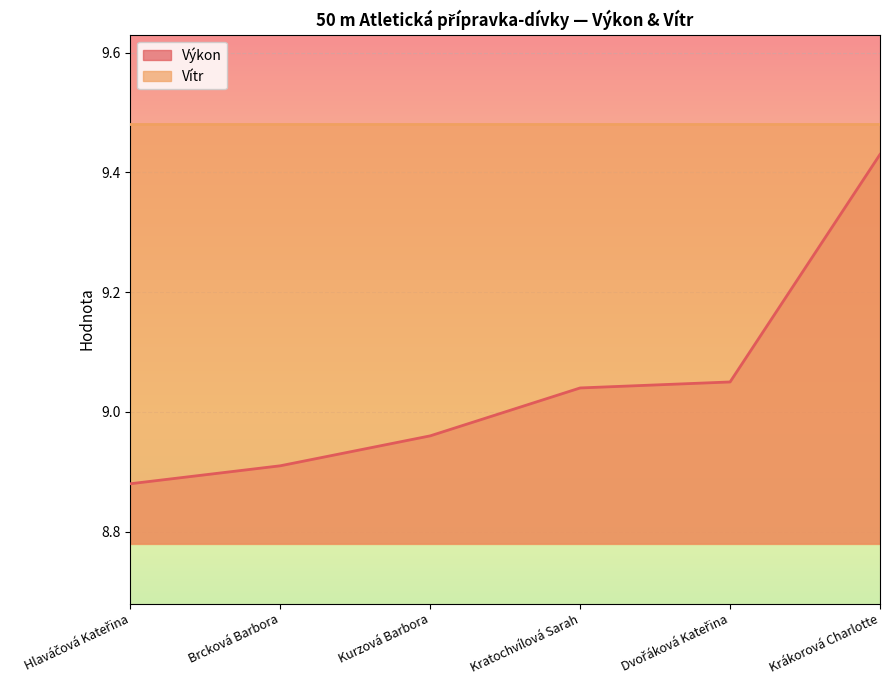

Rank the categories by value from highest to lowest.

Krákorová Charlotte, Dvořáková Kateřina, Kratochvílová Sarah, Kurzová Barbora, Brcková Barbora, Hlaváčová Kateřina